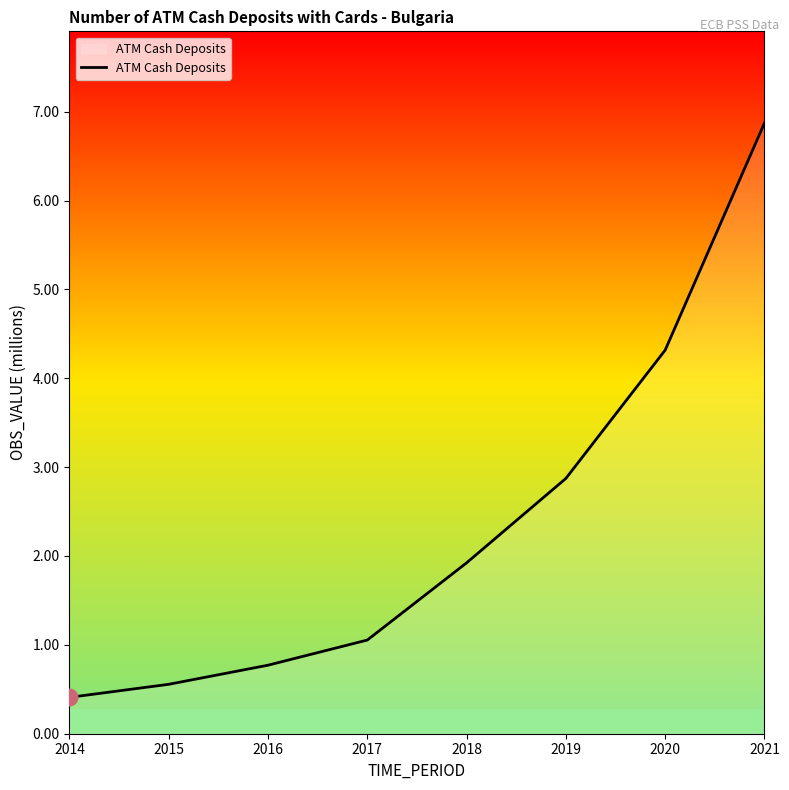

What is the change in value from 2016 to 2017?

+0.3